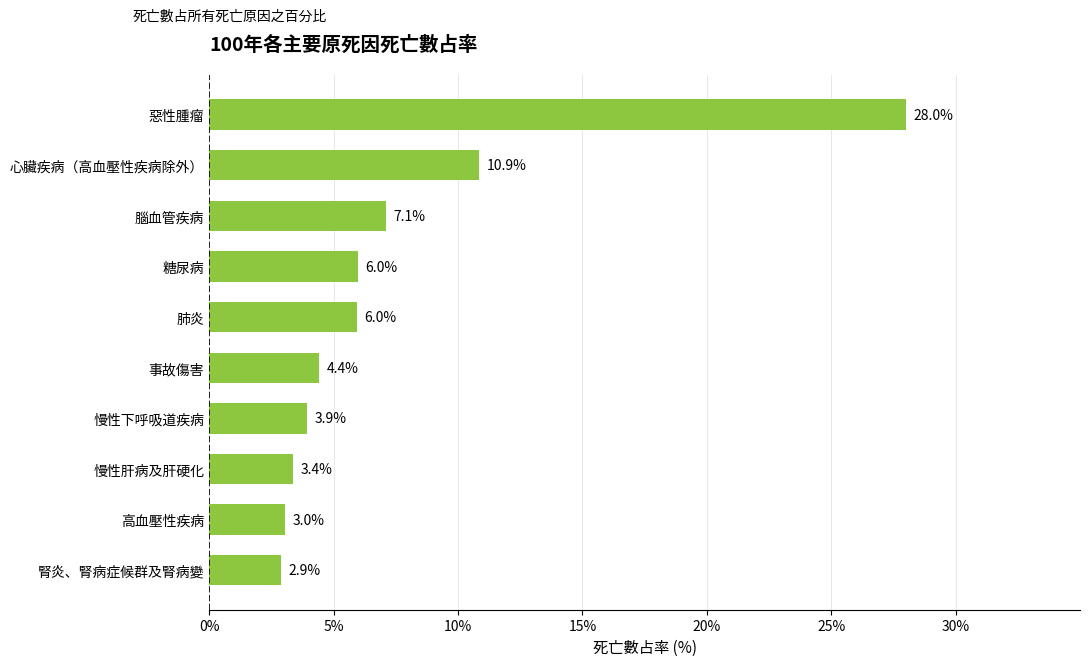

What is the greatest value displayed?

28.0